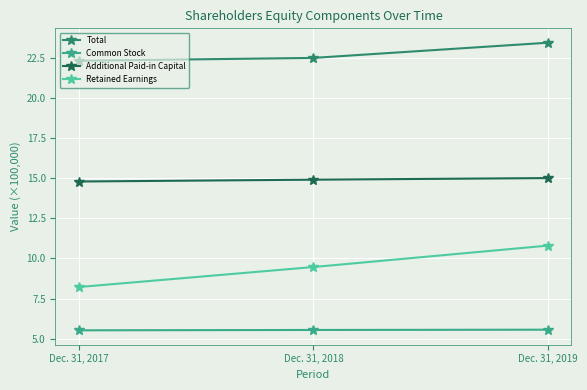

What is the approximate value of Retained Earnings at Dec. 31, 2017?

8.2